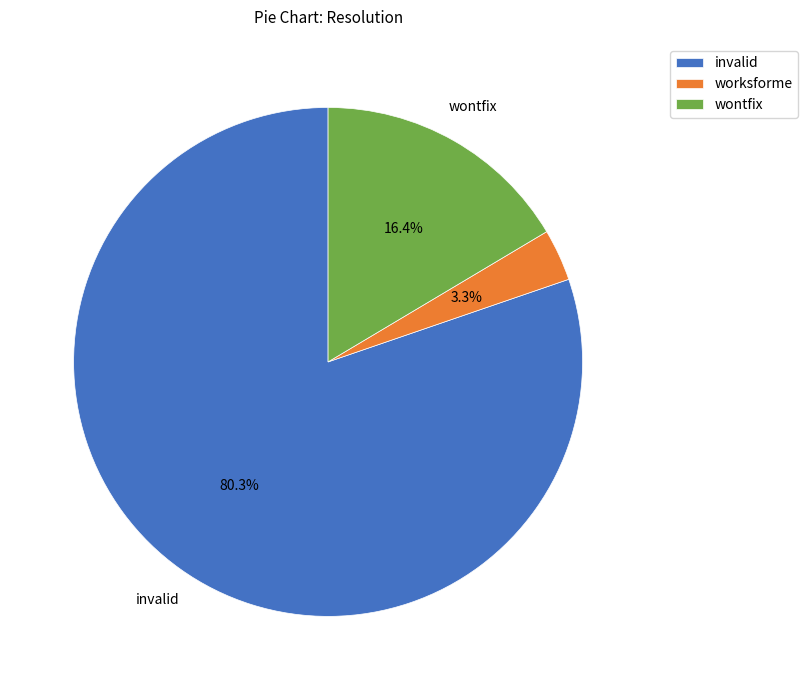

Which category has the smallest portion of the pie?

worksforme